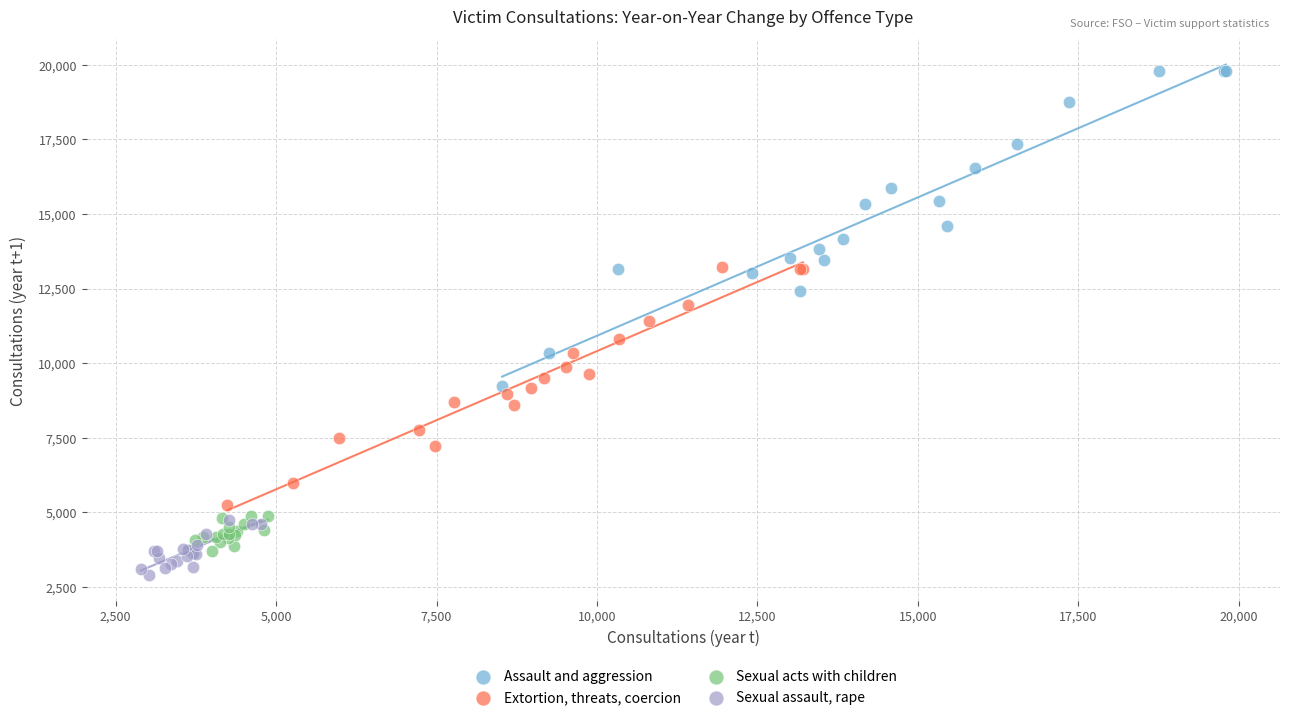

Which series has the widest spread of Y values?

Assault and aggression